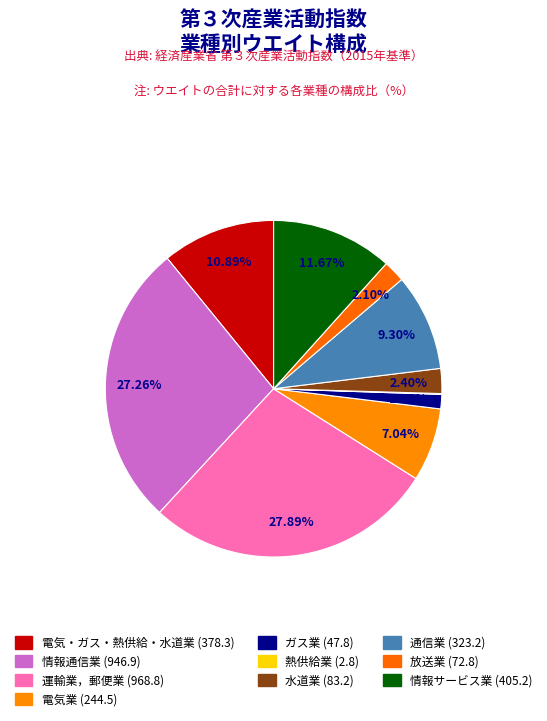

What portion of the pie excludes 水道業?

97.6%